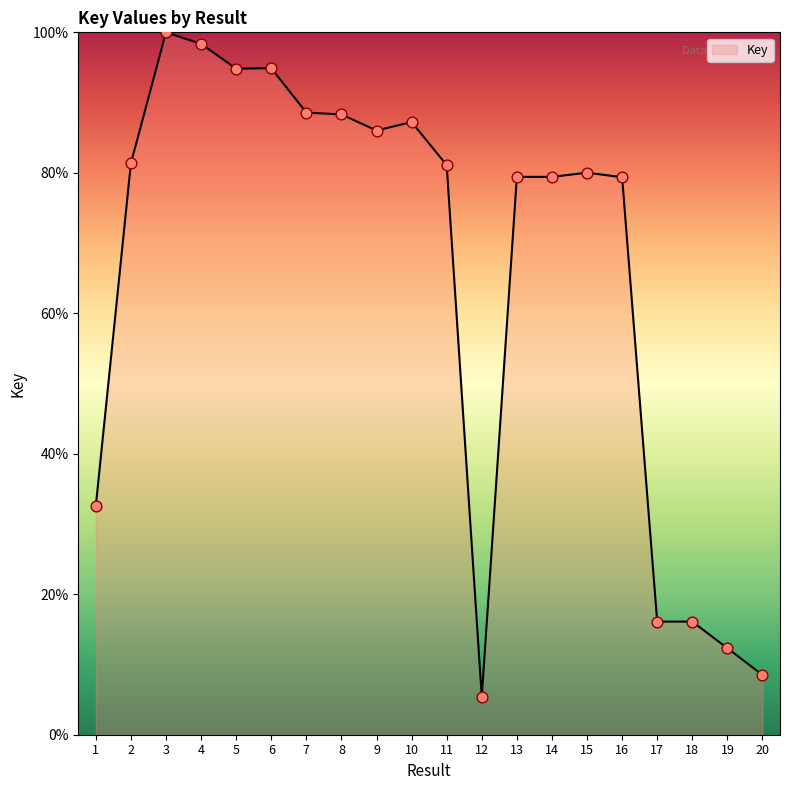

Between 9 and 17, which is larger?

9